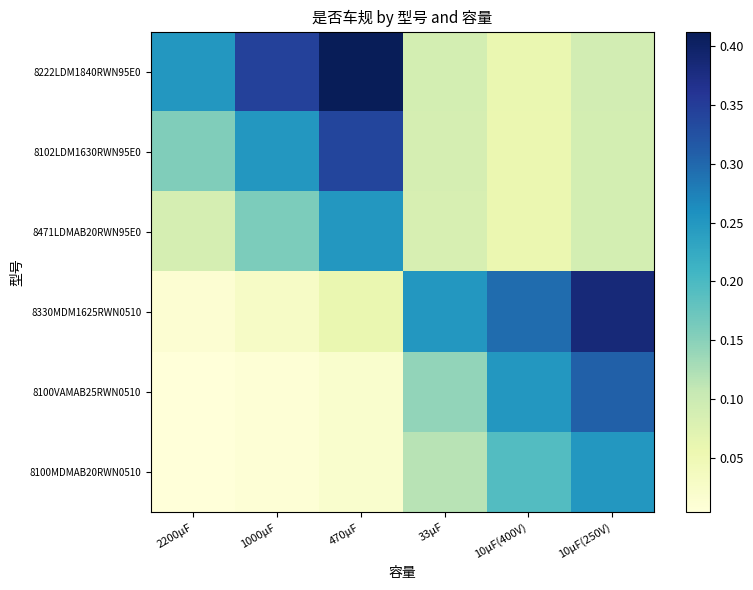

Which label corresponds to the smallest value in the chart?

2200μF